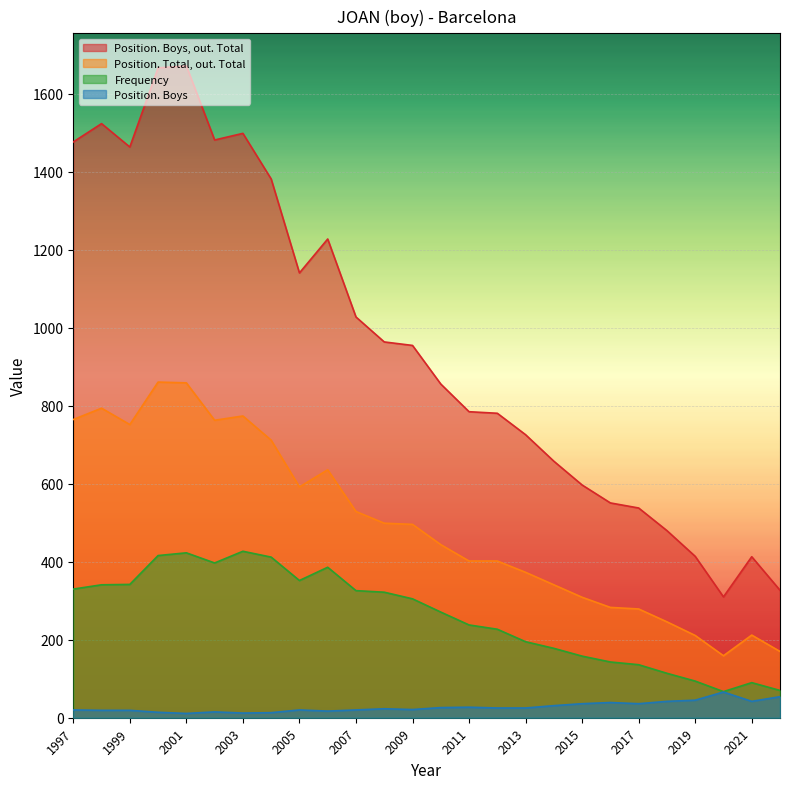

What is the difference between the Position. Boys, out. Total values at 1998 and 2005?

383